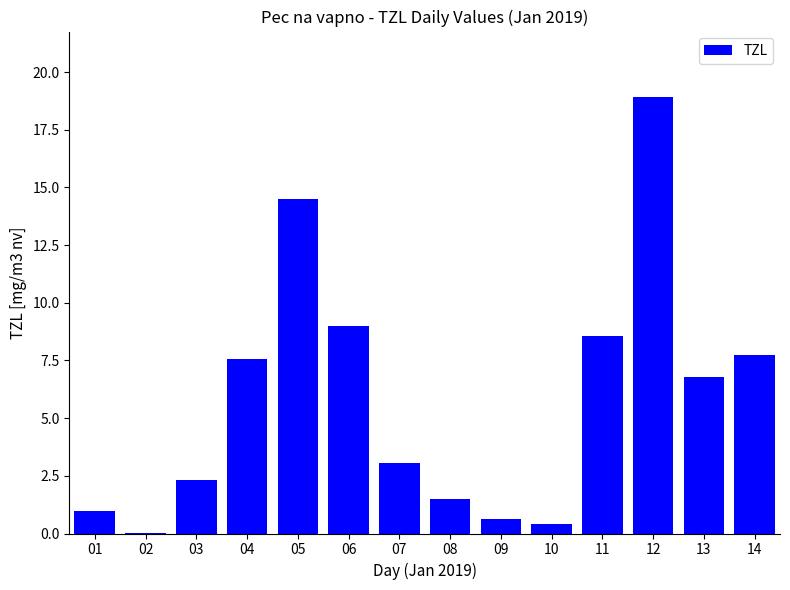

Does the chart contain stacked bars?

No